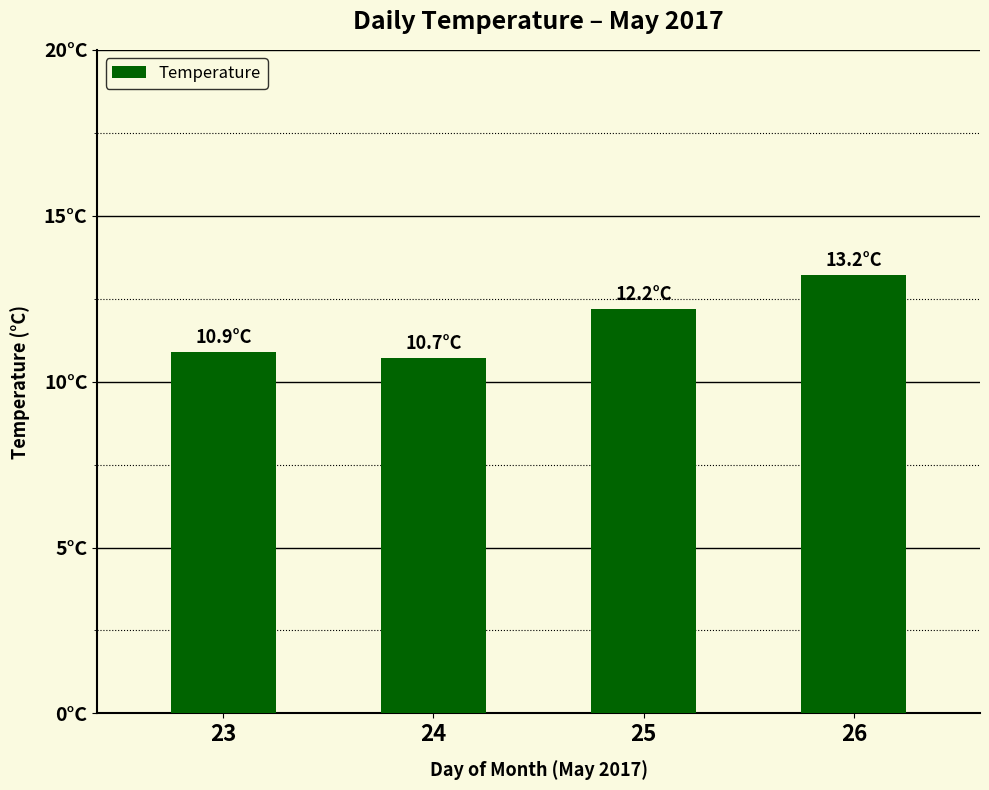

Are the bars horizontal?

No